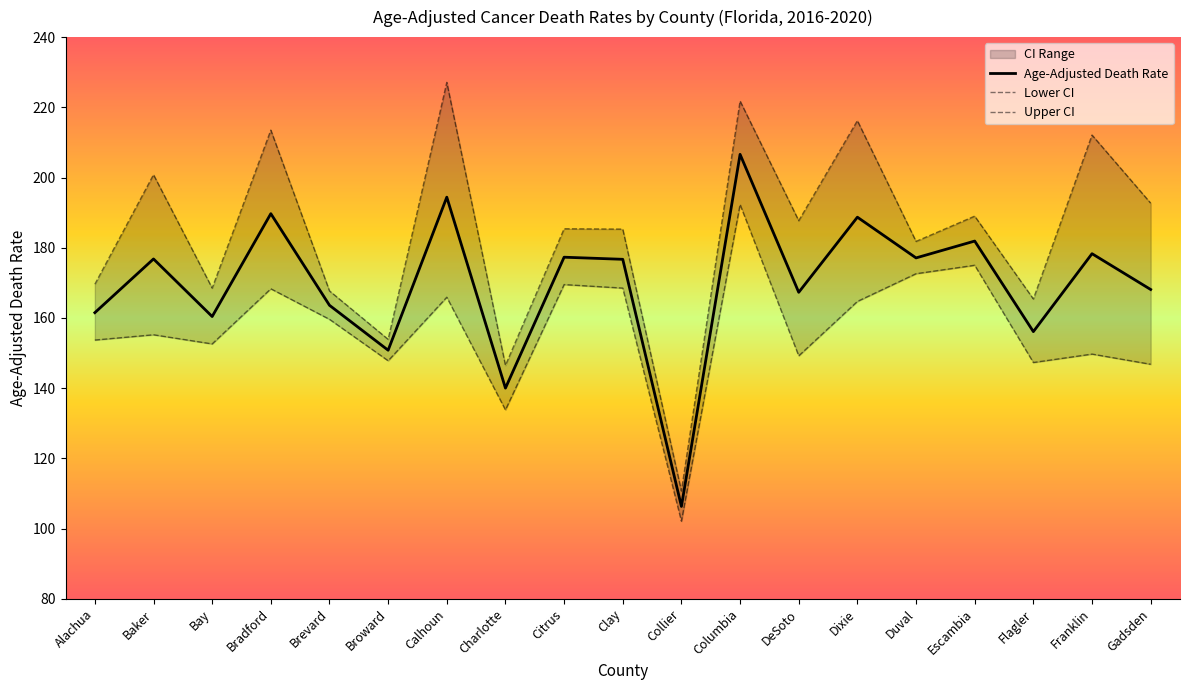

Which series has the largest range (max minus min)?

Upper CI